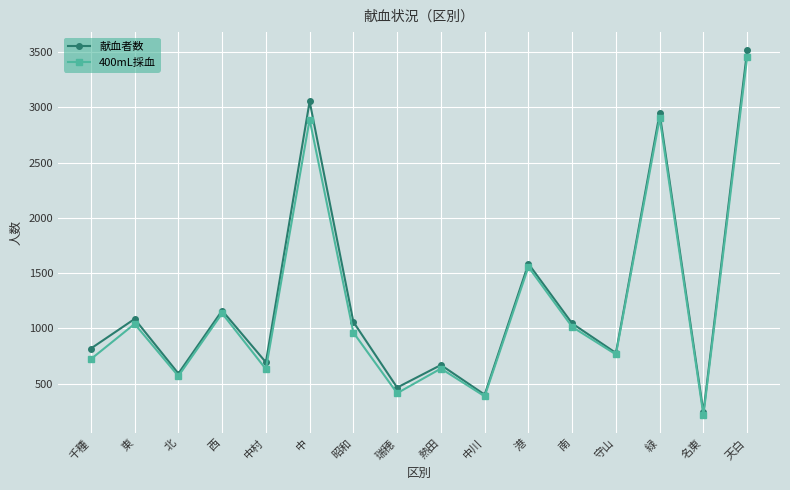

Which series has the largest range (max minus min)?

献血者数